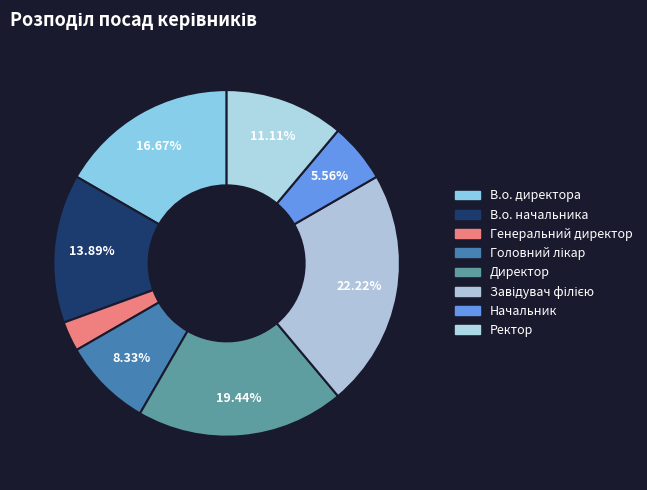

What percentage is the Завідувач філією slice, to the nearest percent?

22%